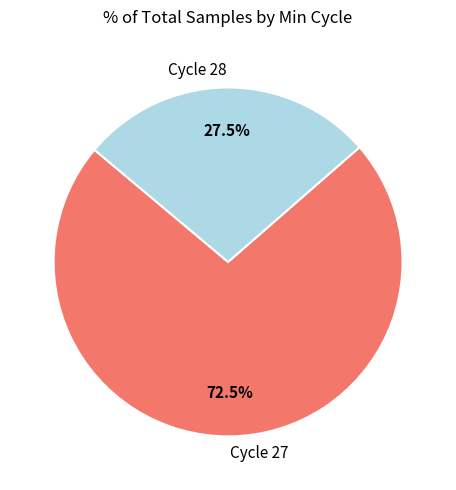

Does Cycle 28 account for over 50% of the chart?

No